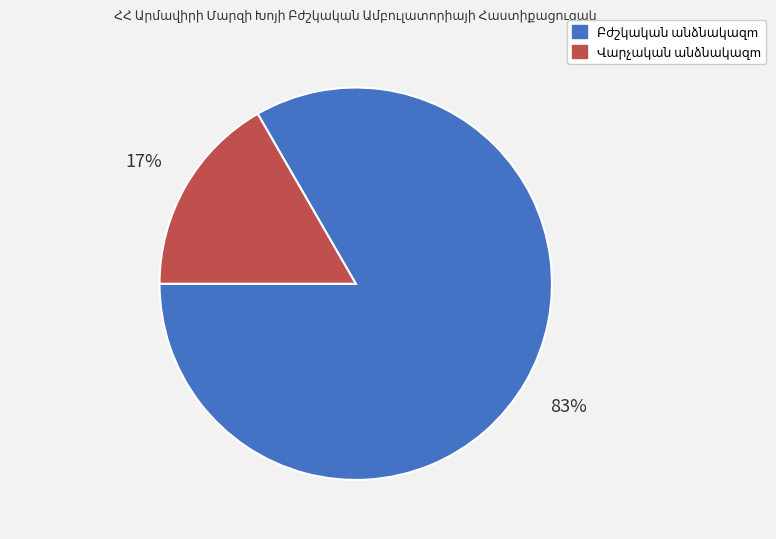

Does any single category account for the majority?

Yes